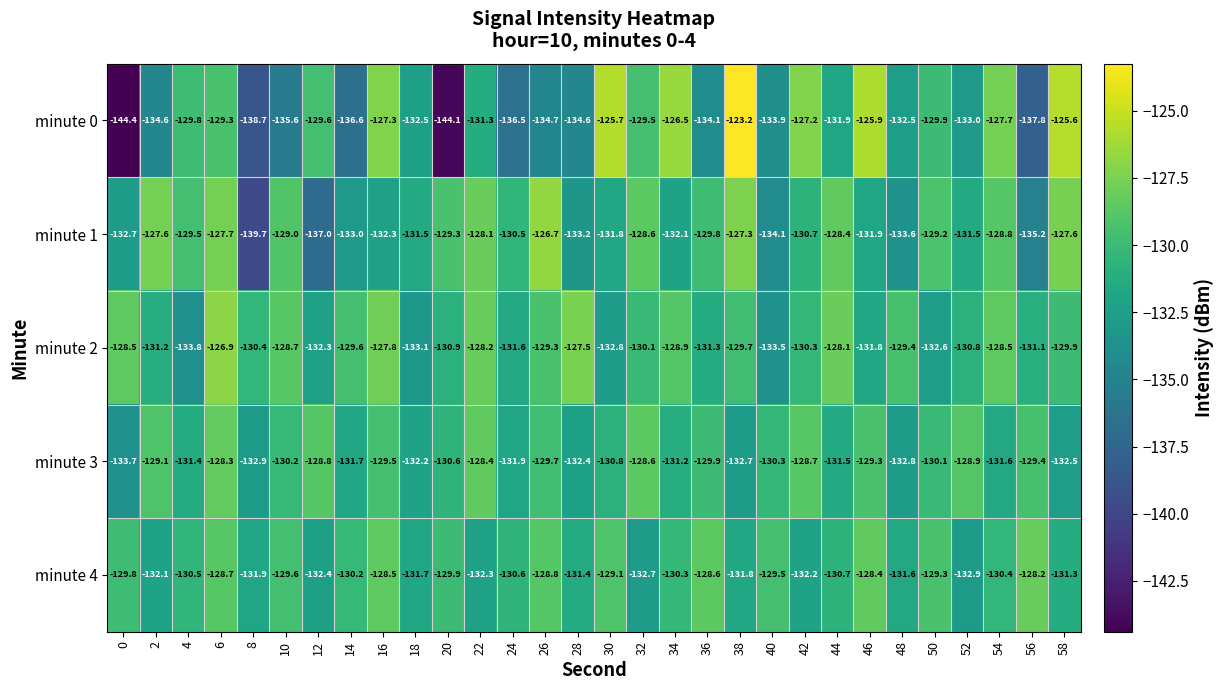

How many series are shown in this chart?

5